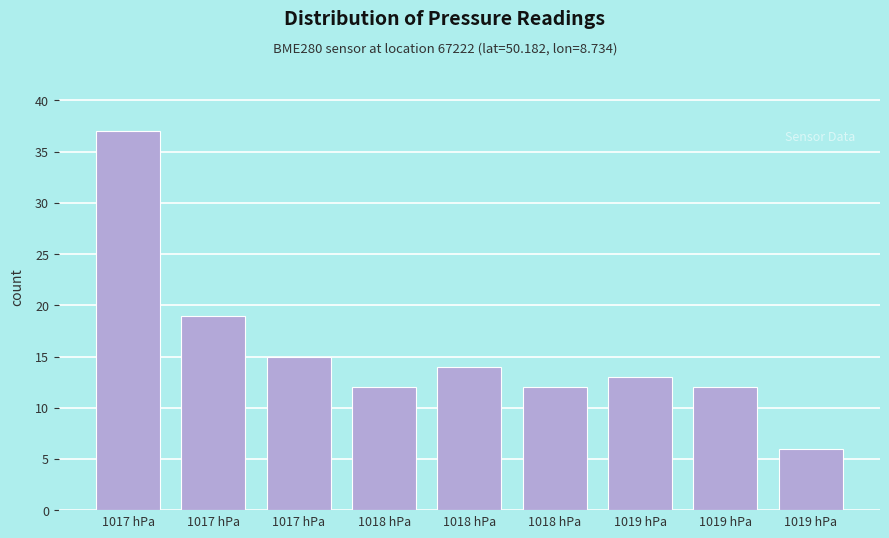

Are the bars horizontal?

No